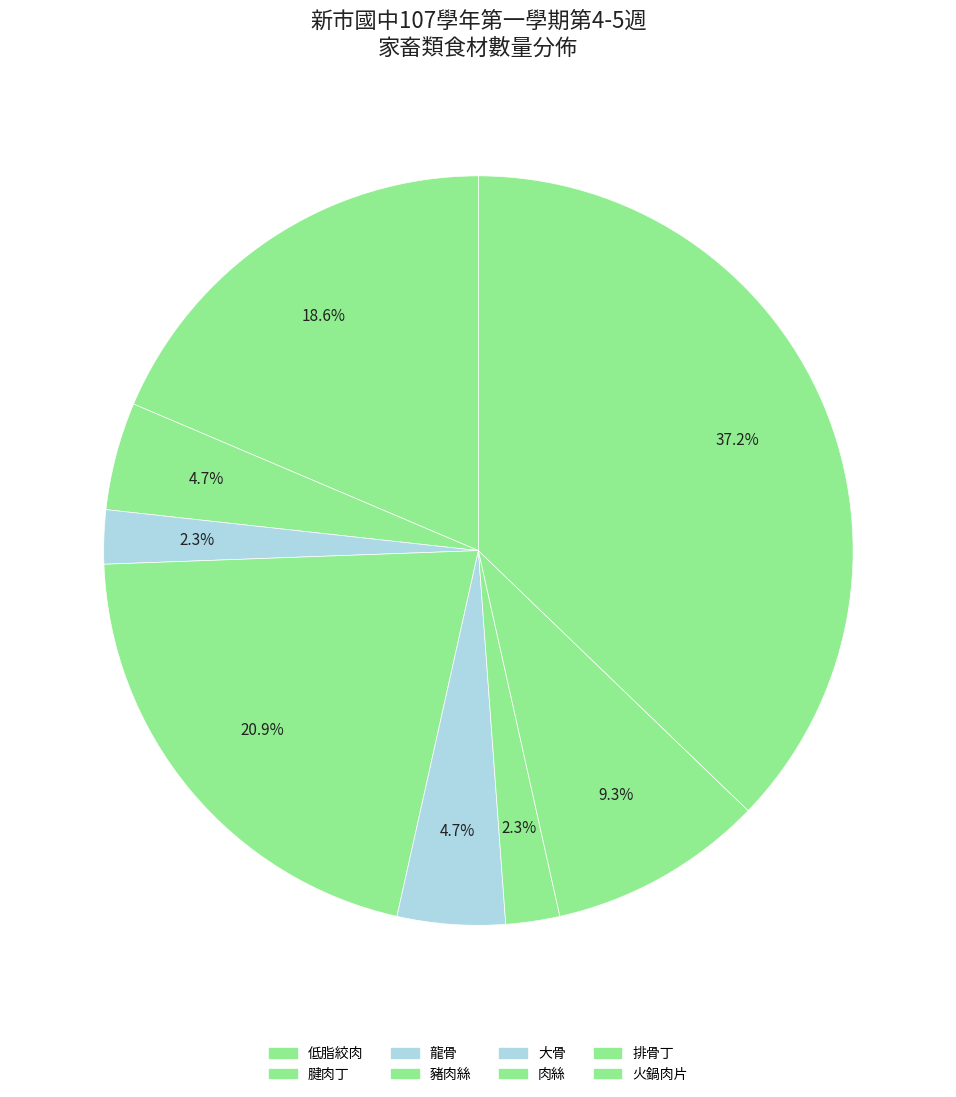

True or false: 龍骨 accounts for 2% of the total.

True